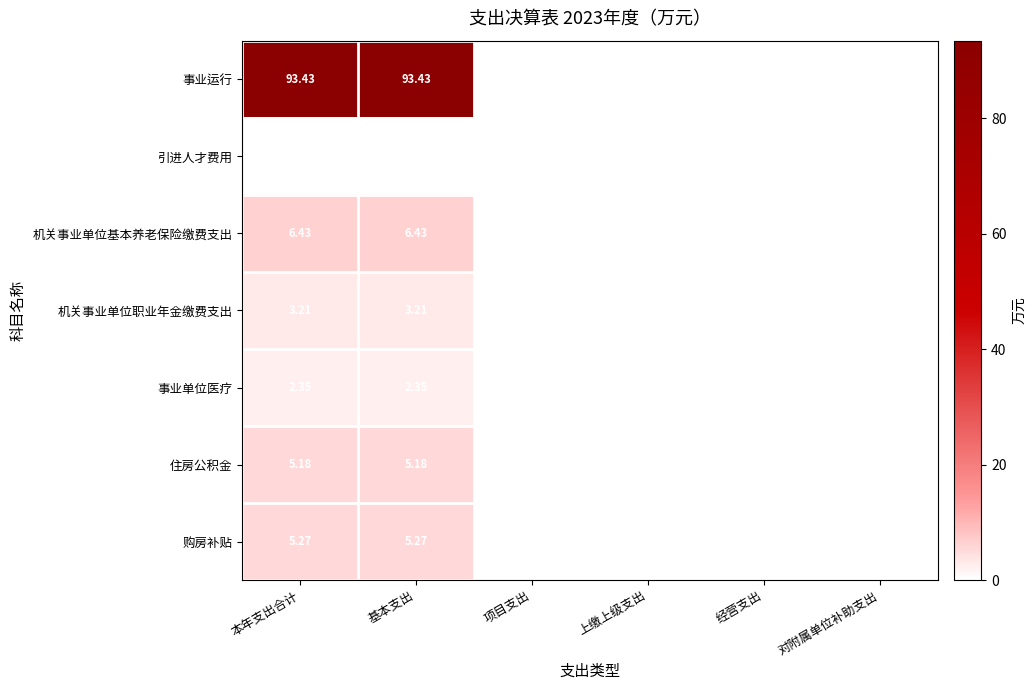

The 引进人才费用 series shows -0.0 at 基本支出. True or false?

False